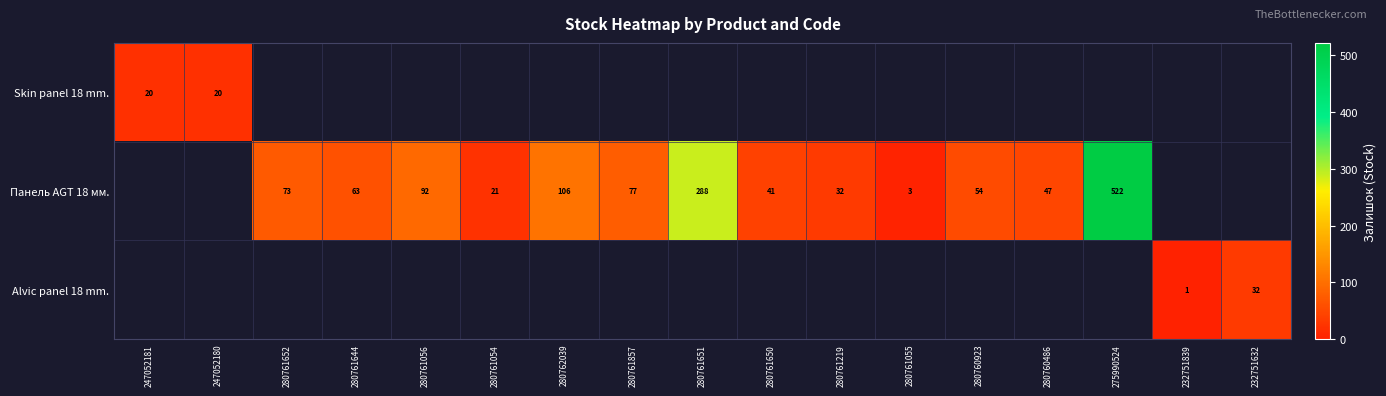

The value of Панель AGT 18 мм. at 280762039 is 106. True or false?

True